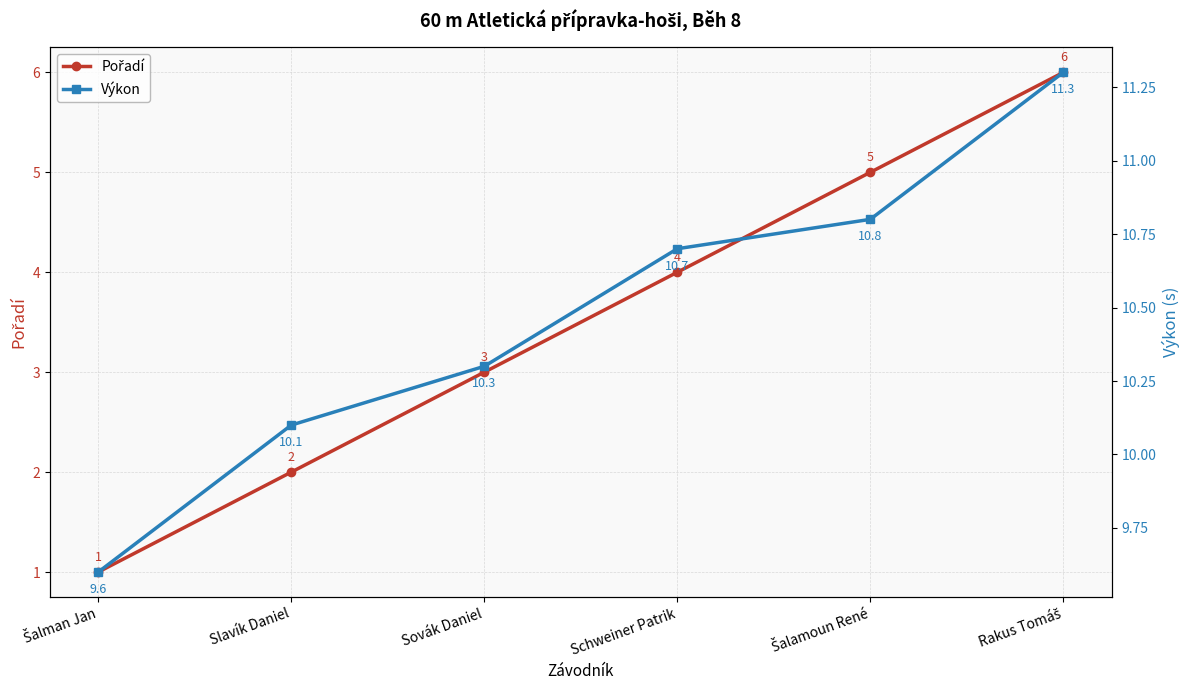

At which category is the sum across all series the highest?

Rakus Tomáš